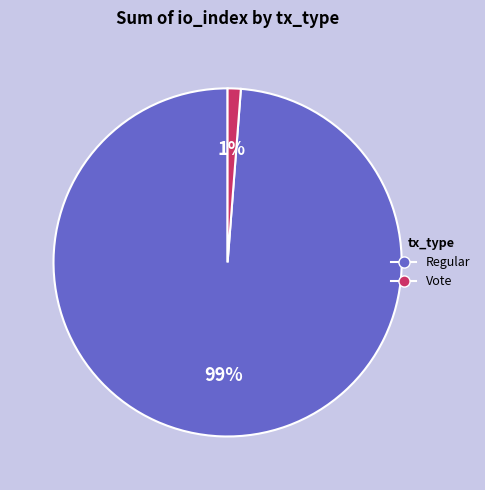

What percentage is the Regular slice, to the nearest percent?

99%